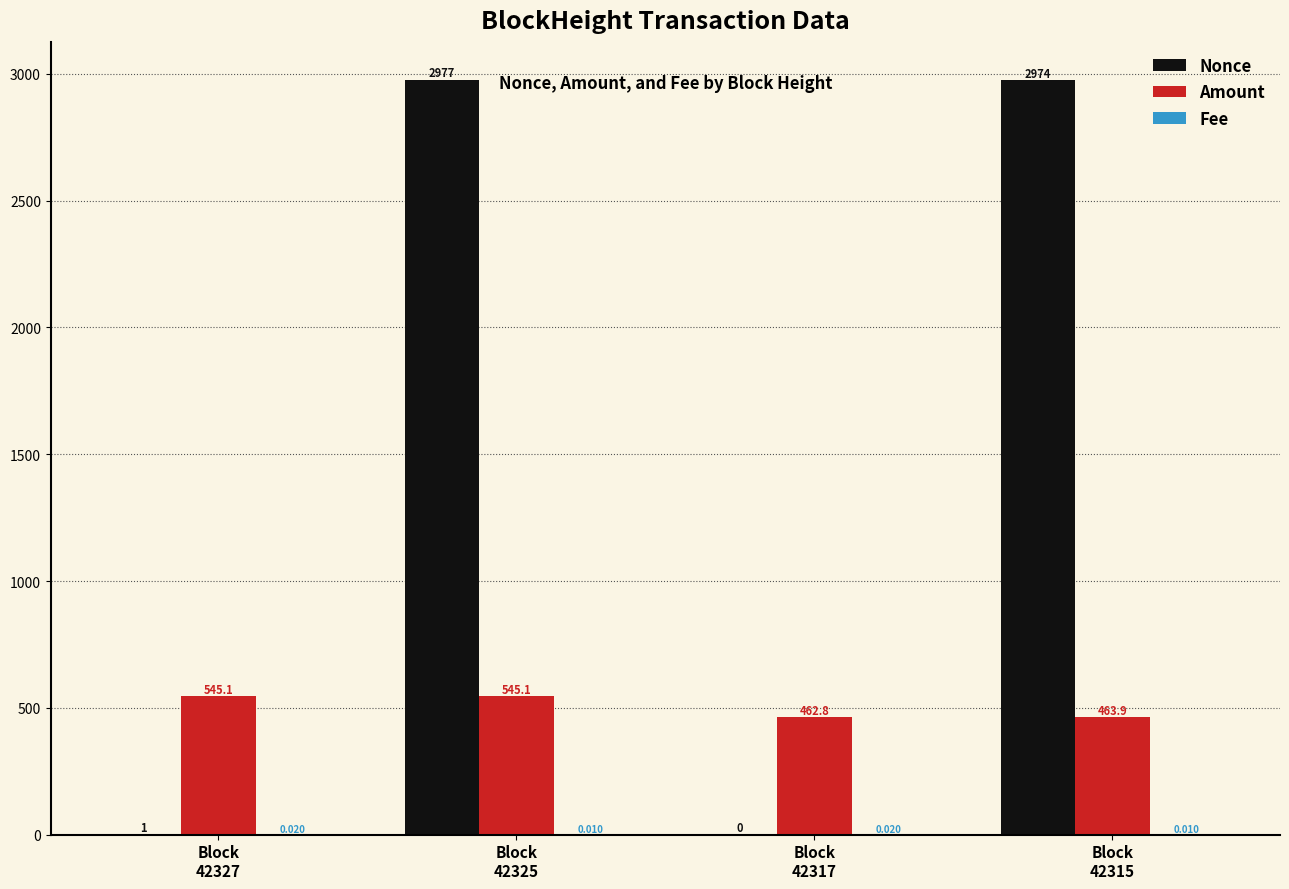

Which series has the largest total across all categories?

Nonce